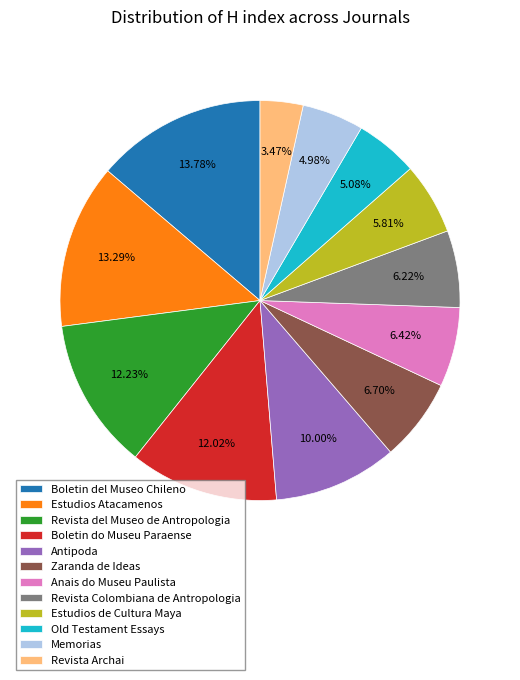

What is the smallest slice in the pie chart?

Revista Archai